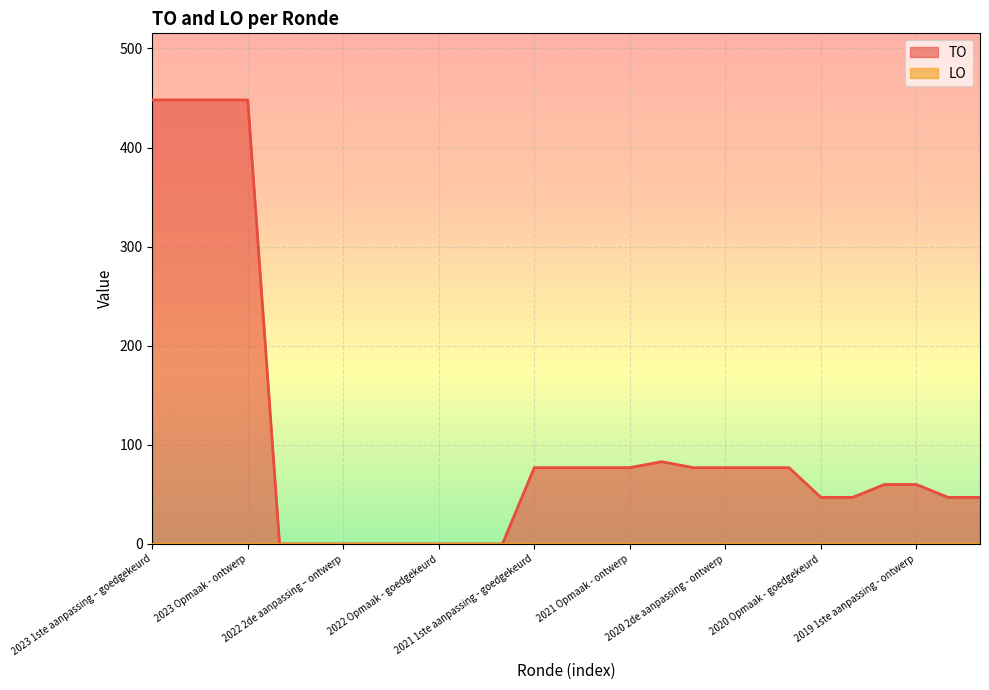

Is it true that the value at 2022 uitvoering is -136?

False